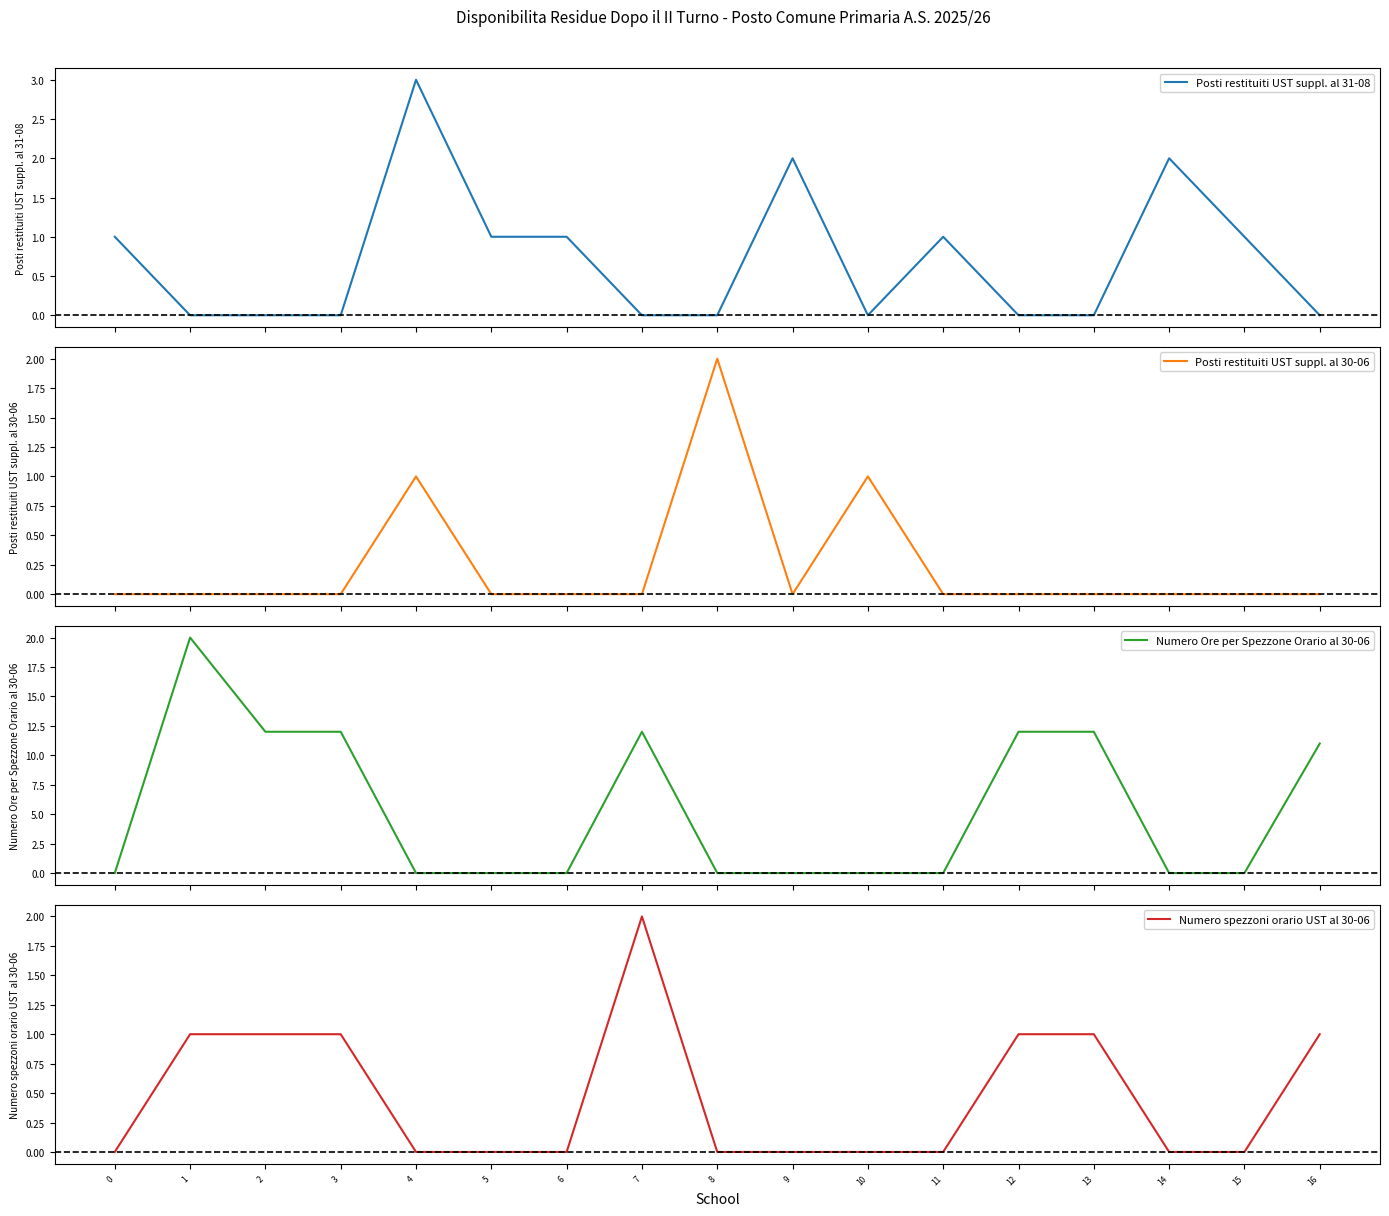

True or false: Numero spezzoni orario UST al 30-06 and Posti restituiti UST suppl. al 30-06 intersect in this chart.

True